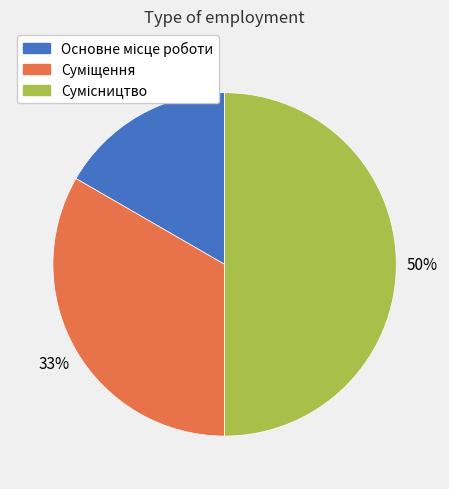

To the nearest percent, what is the difference between the largest and smallest slice percentages?

33%